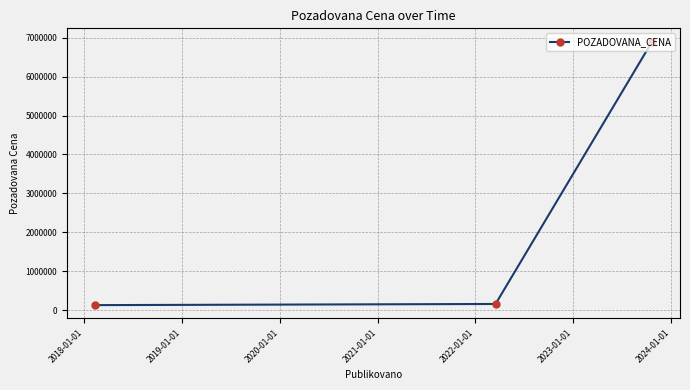

What is the sum of all values?

7195772